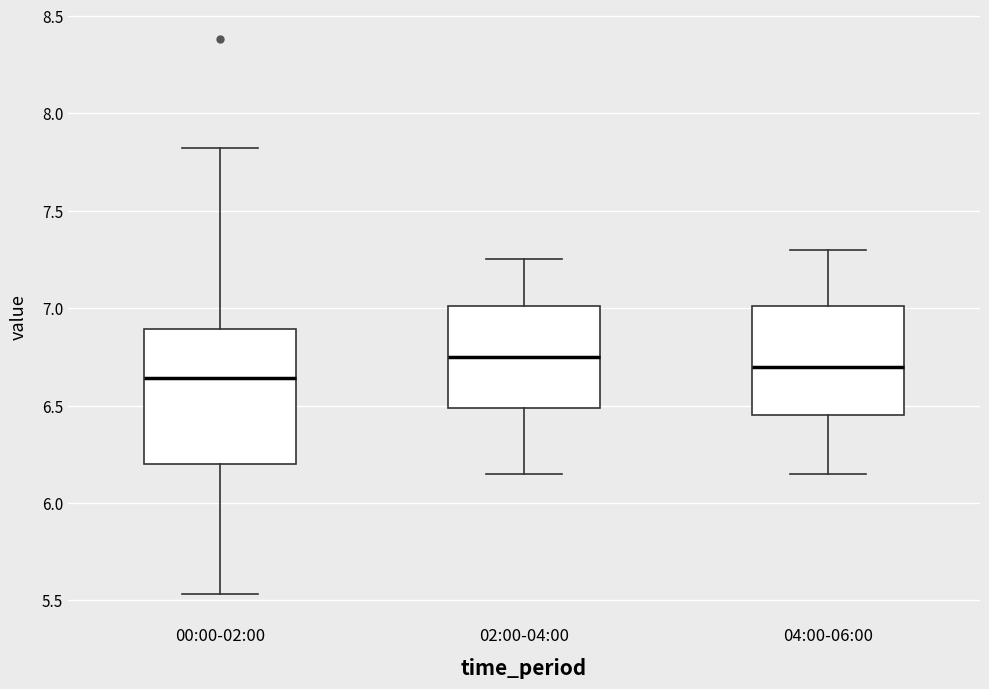

Where does the upper whisker of the box for 00:00-02:00 end on the y-axis? The values are not printed on the chart, so give them approximately, as read against the axis.

7.80